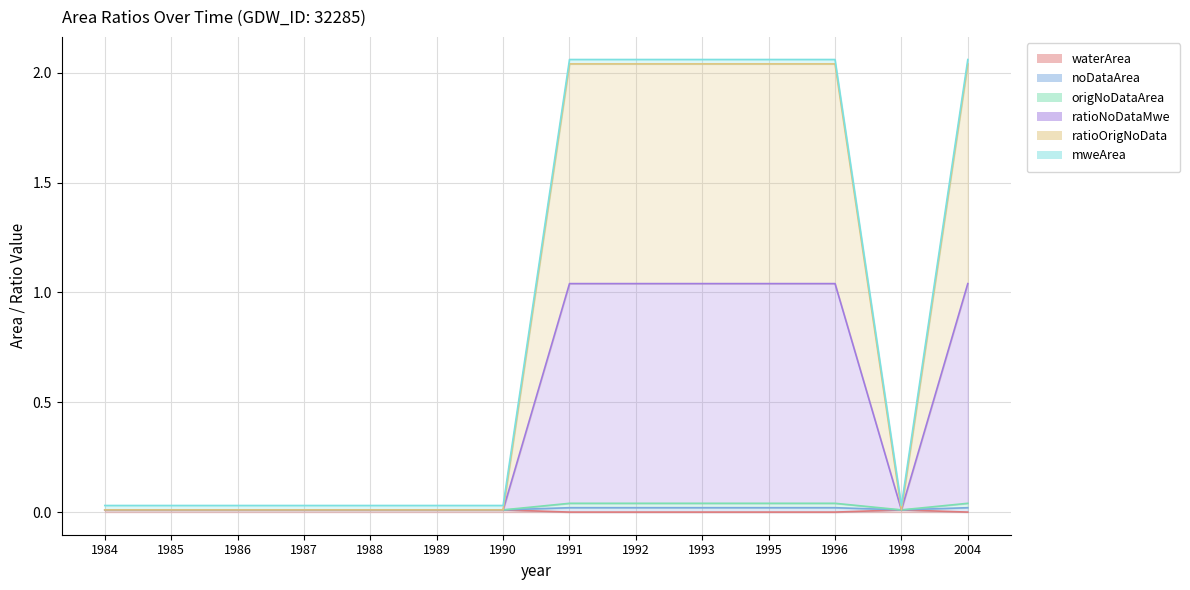

In ratioOrigNoData, how many points are lower than both neighbors (excluding endpoints)?

1